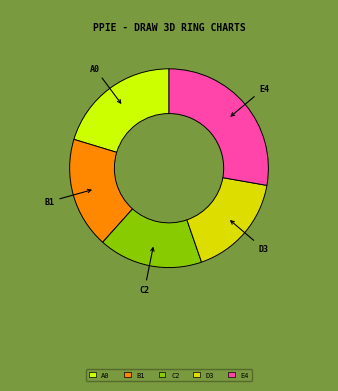

What is the ratio of the value at D3 to the value at B1?

0.9